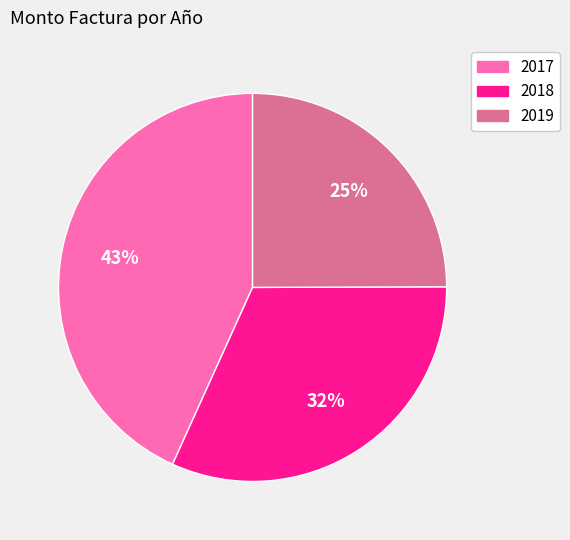

Does any single category account for the majority?

No